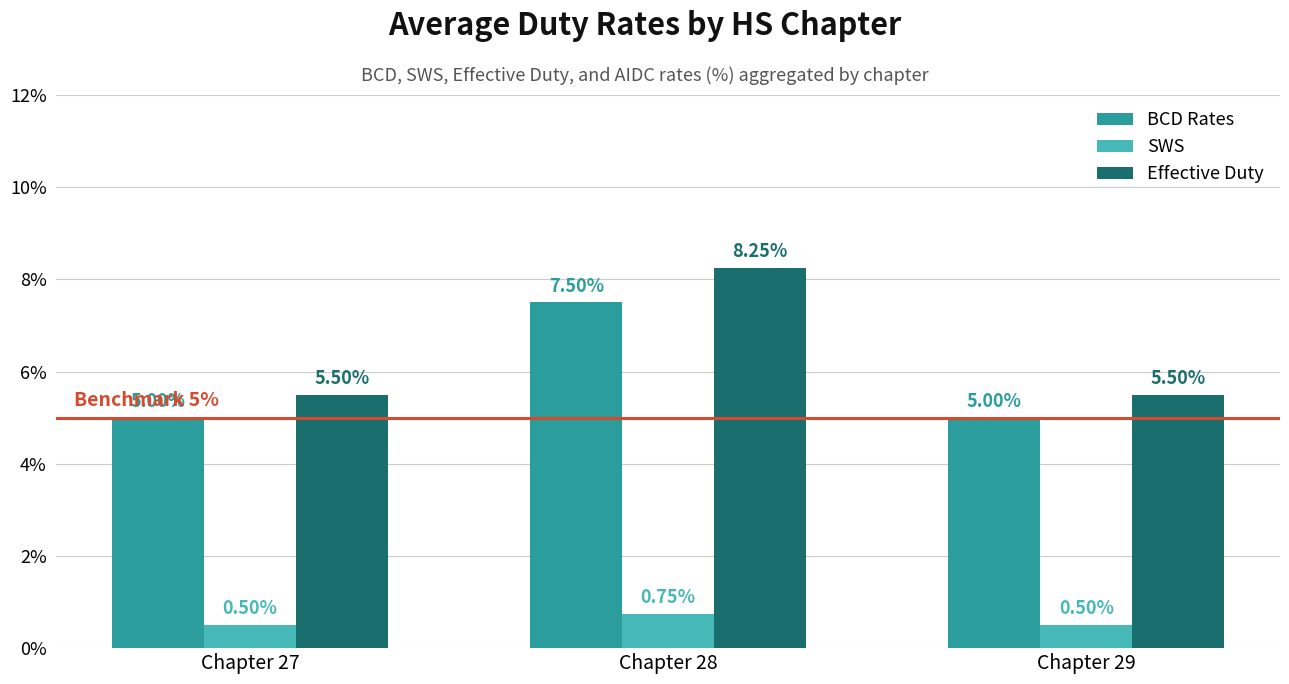

What is the lowest value of the SWS series?

0.5